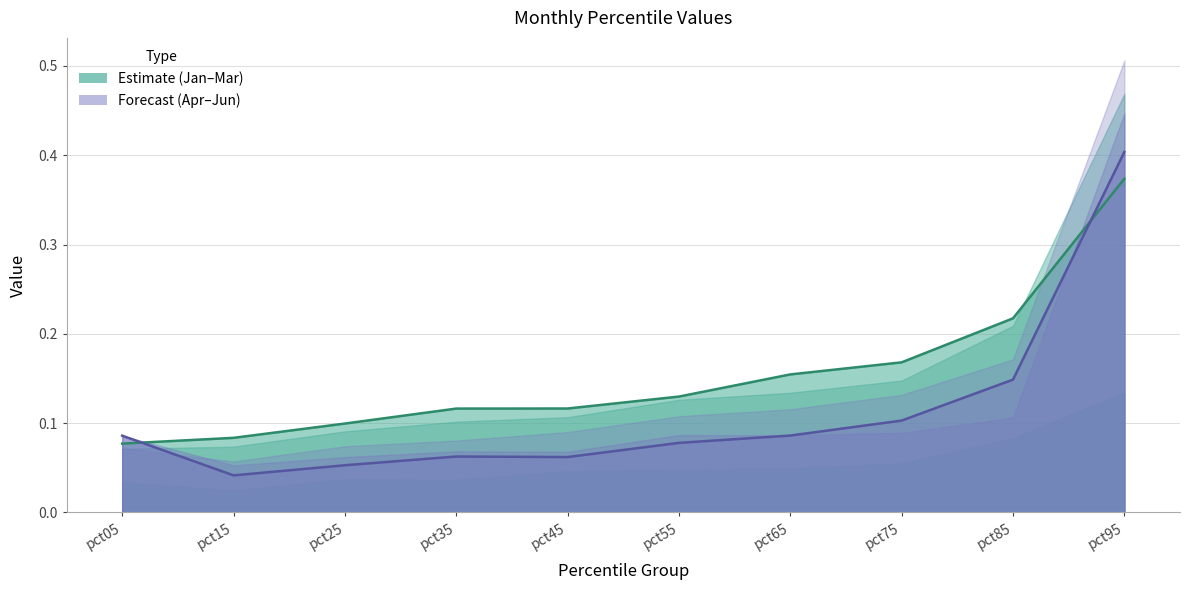

What is the difference between the highest and lowest values at pct15?

0.1